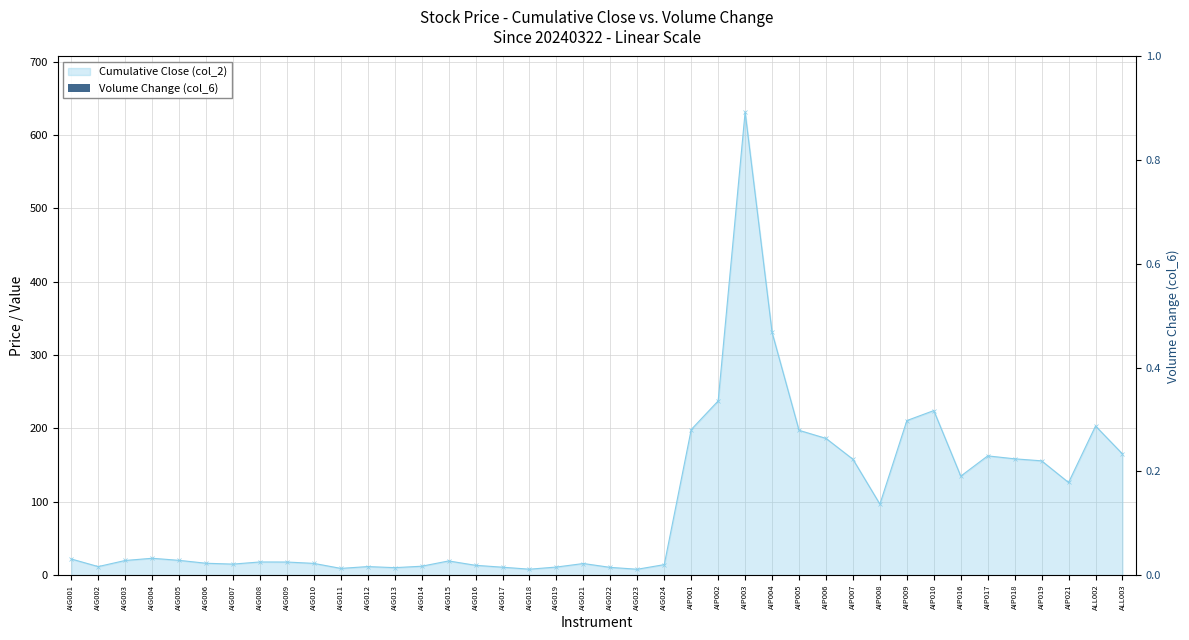

Which label corresponds to the smallest value in the chart?

AIG023